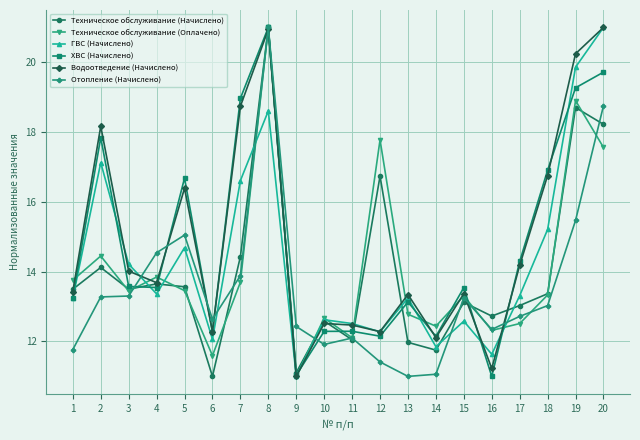

How many values in the Отопление (Начислено) series exceed 13?

10